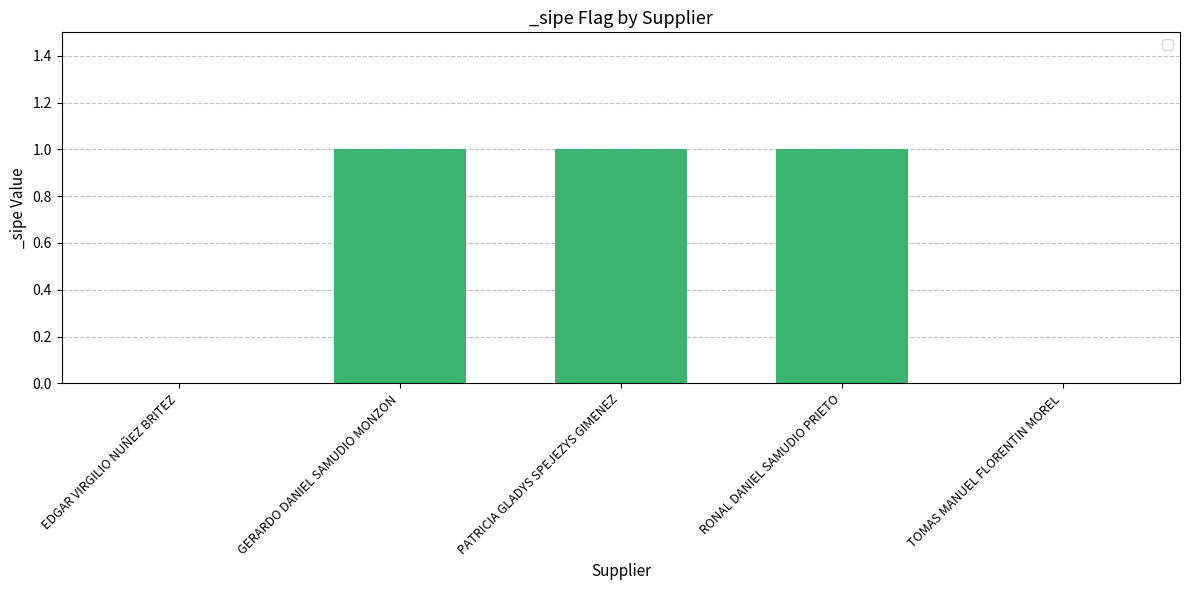

What is the difference between the values at EDGAR VIRGILIO NUÑEZ BRITEZ and RONAL DANIEL SAMUDIO PRIETO?

1